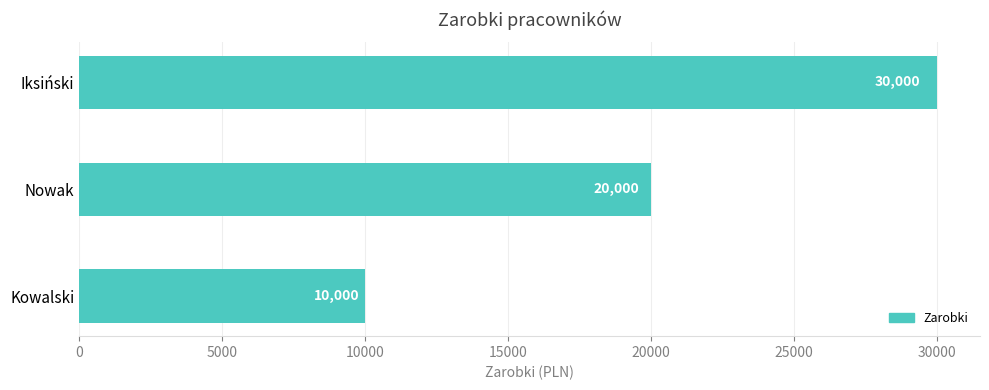

What is the difference between the maximum and second lowest values?

10000